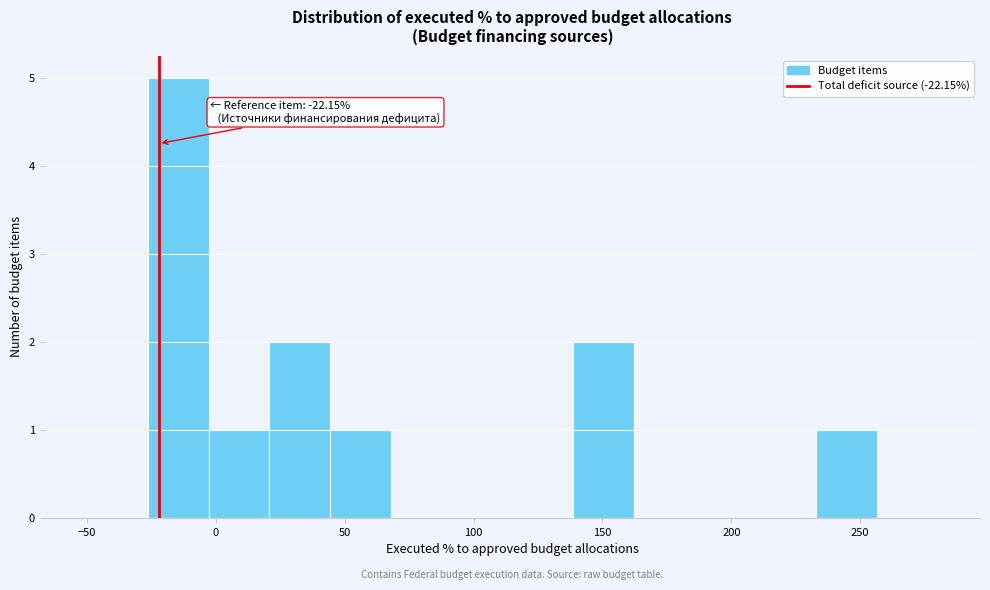

Over which range of the x-axis is the bar tallest?

-25 to -5